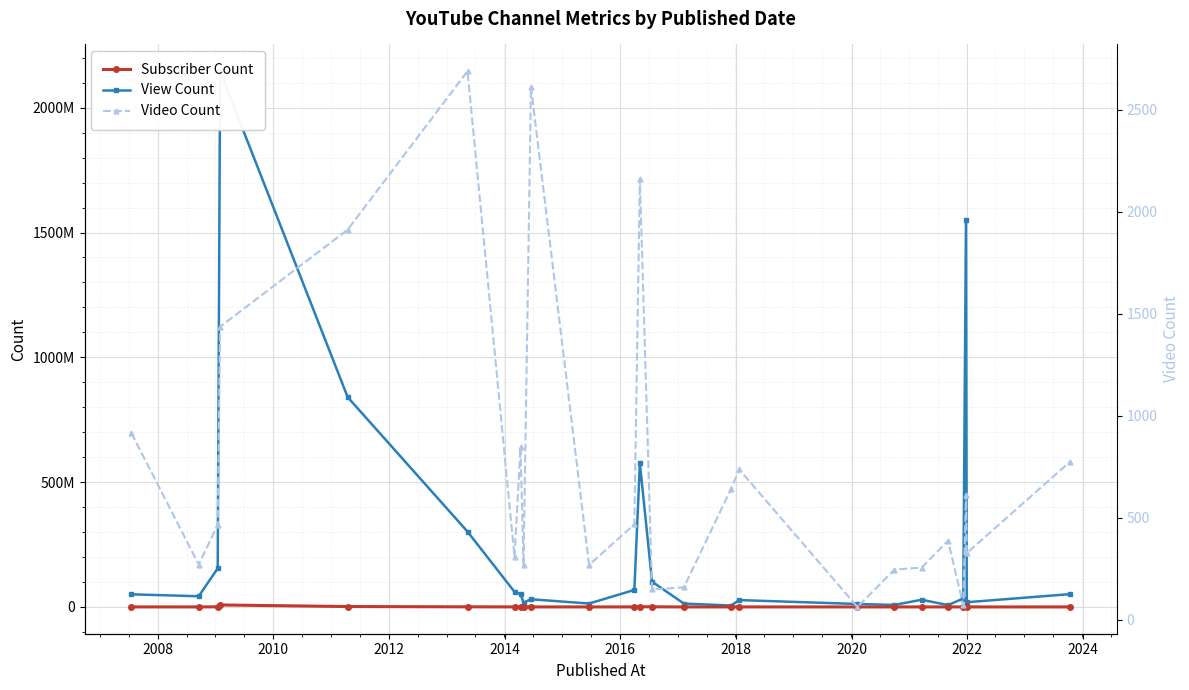

What is the difference between the maximum and minimum values in the View Count series?

2140469487